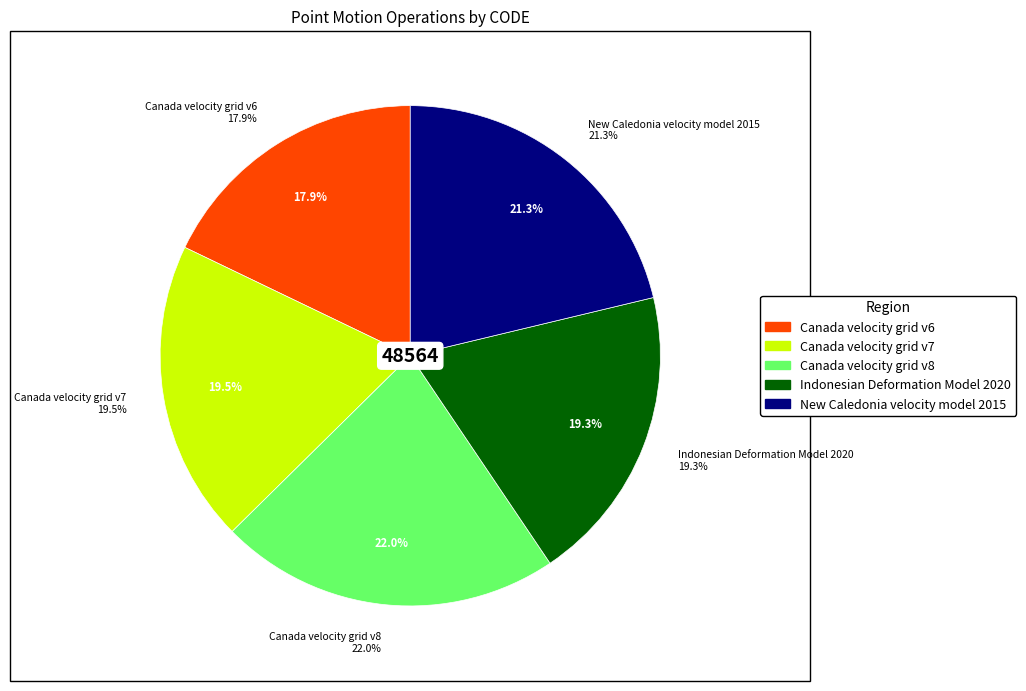

What is the change in value from Canada velocity grid v6 to New Caledonia velocity model 2015?

+1647